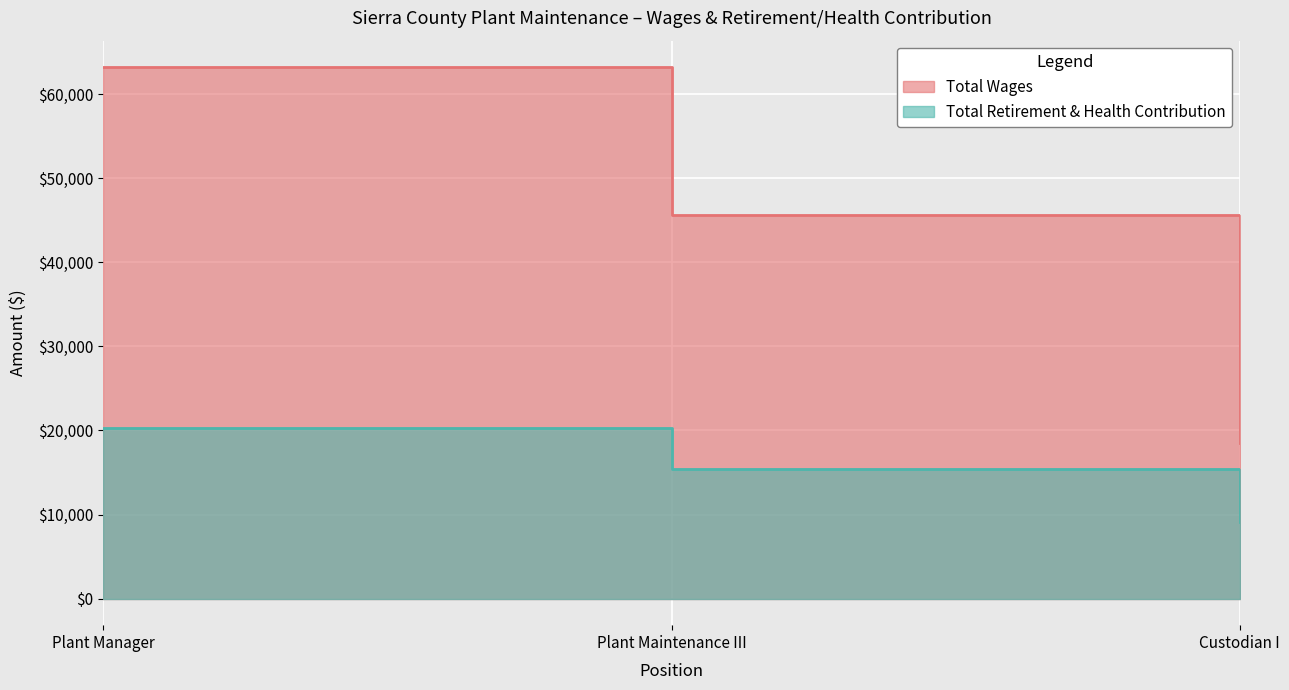

Reading left to right, transcribe all the data shown in this chart.

Total Wages: 63210	45622	18529
Total Retirement & Health Contribution: 20269	15395	9085